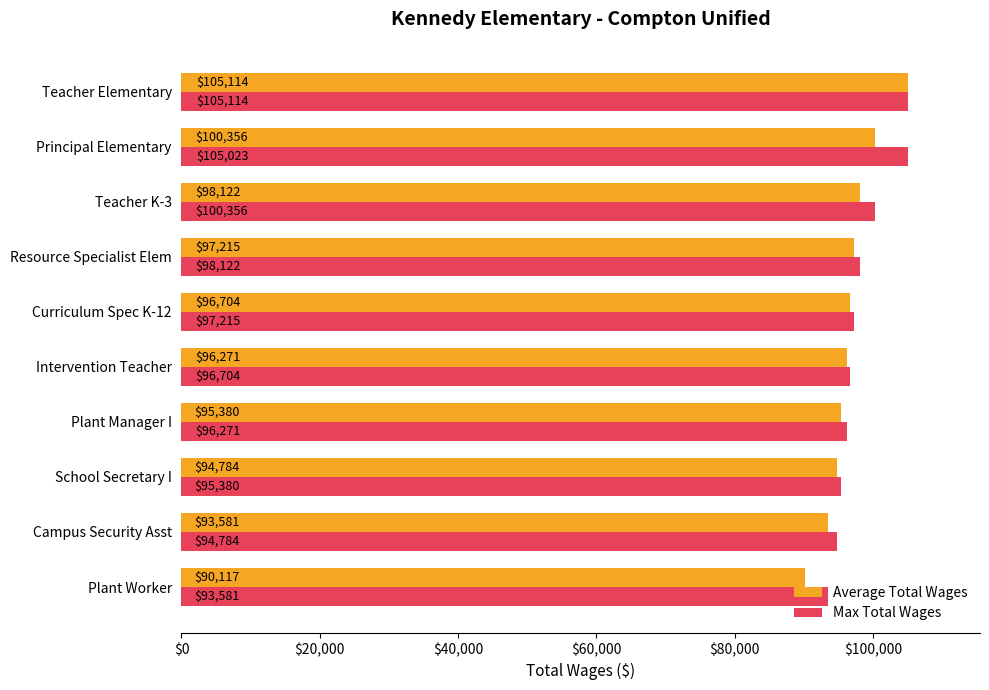

Is it true that Max Total Wages equals 167380 at Resource Specialist Elem?

False